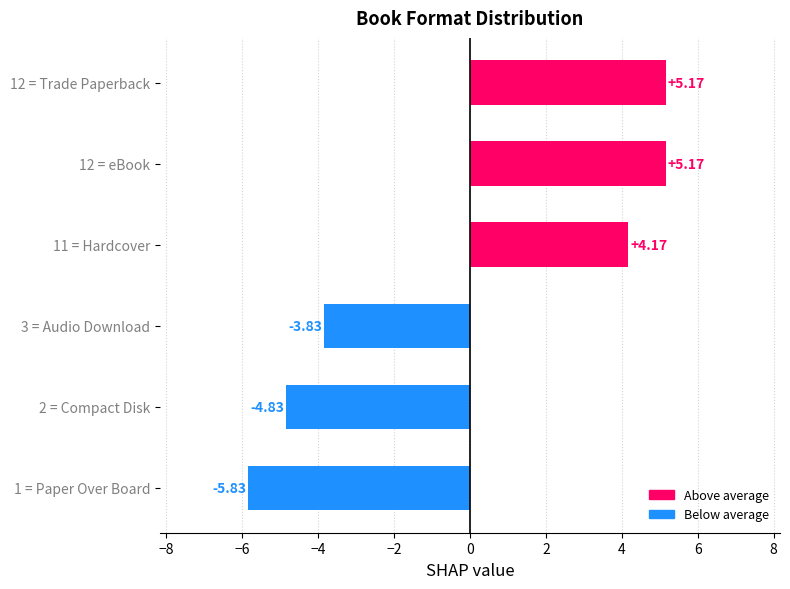

What is the change in value from 12 = eBook to 3 = Audio Download?

-9.0